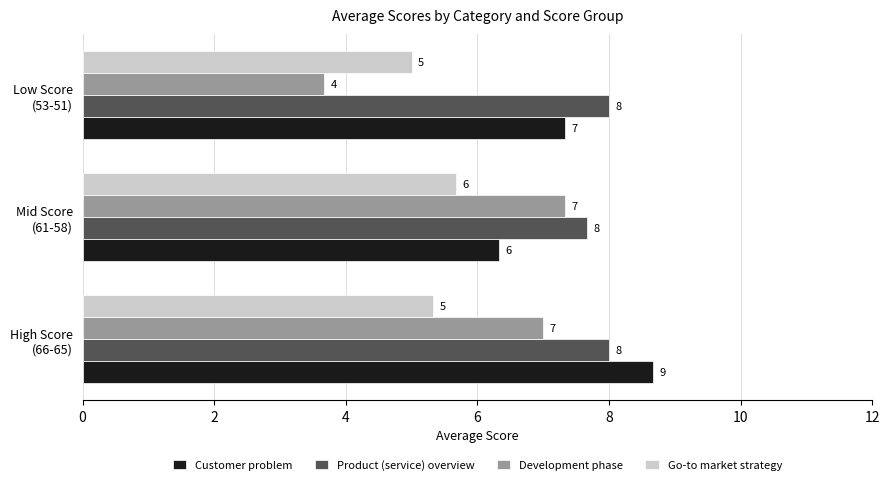

List the series in order of their peak value, highest first.

Customer problem, Product (service) overview, Development phase, Go-to market strategy